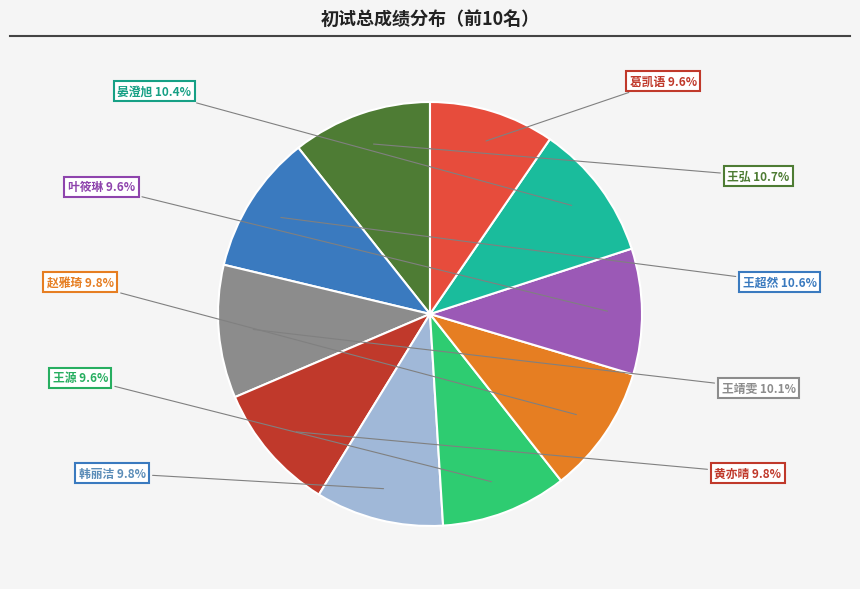

Does 葛凯语 account for over 50% of the chart?

No